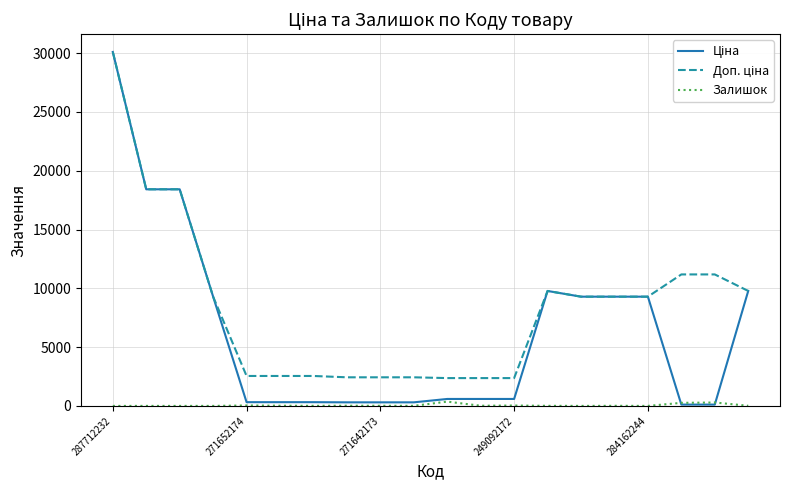

Count the number of categories in the chart.

20